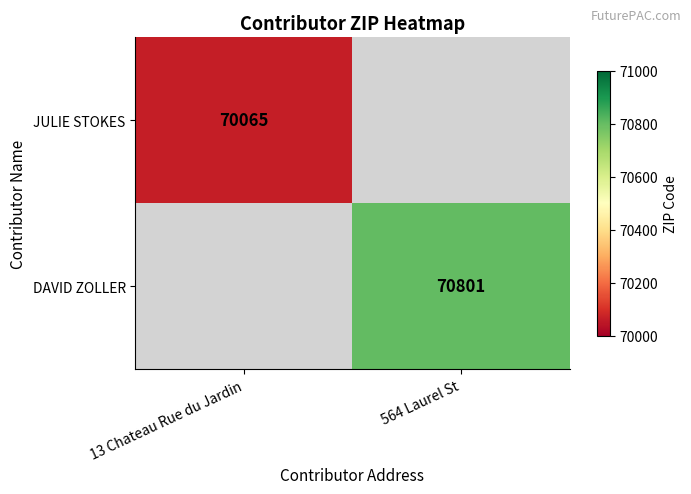

The DAVID ZOLLER series shows 99868 at 564 Laurel St. True or false?

False